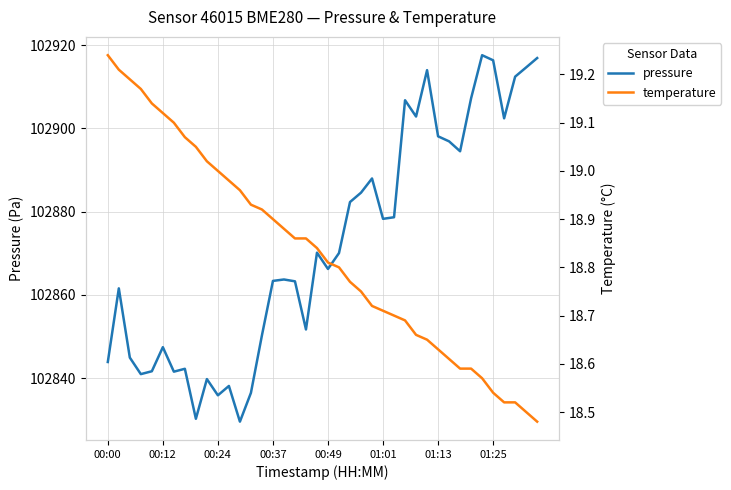

The value of pressure at 28 is 181959.4. True or false?

False